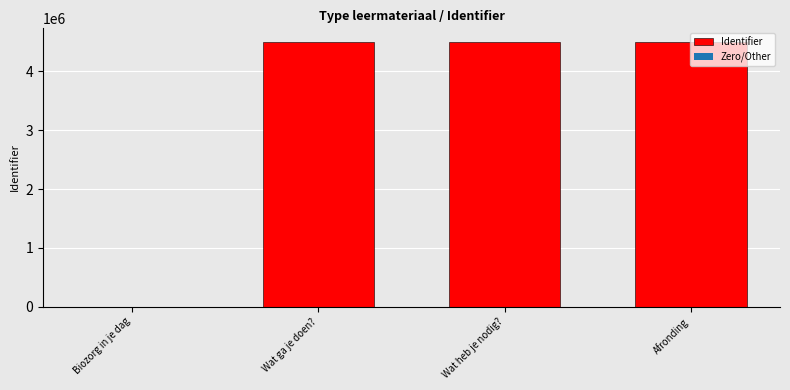

What is the maximum value shown in the chart?

4507927